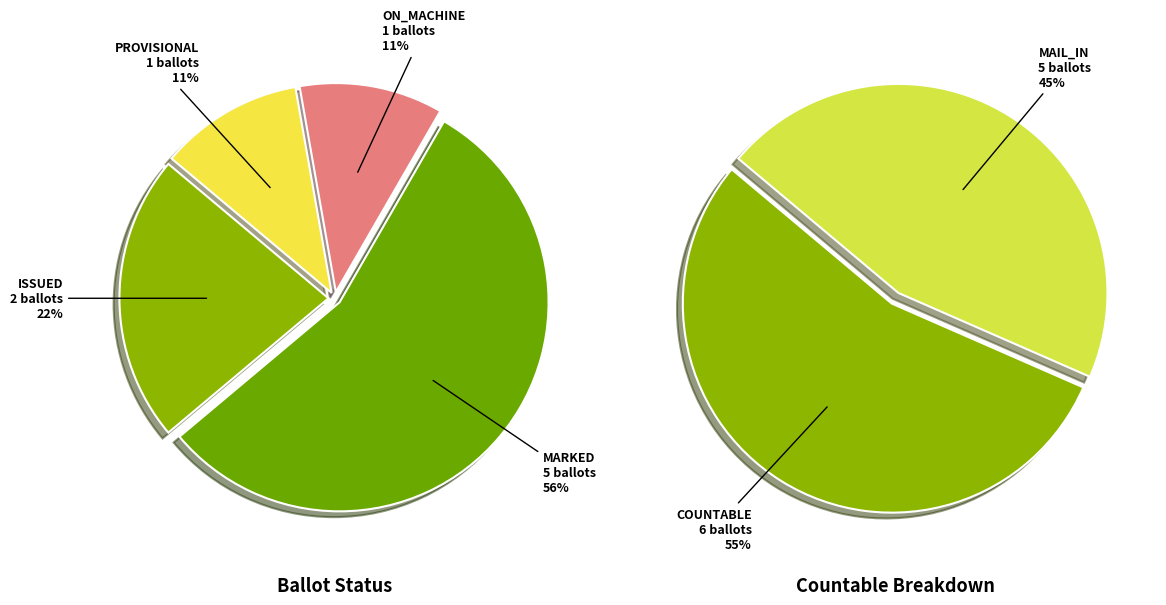

To the nearest percent, what percentage of the pie is PROVISIONAL?

11%